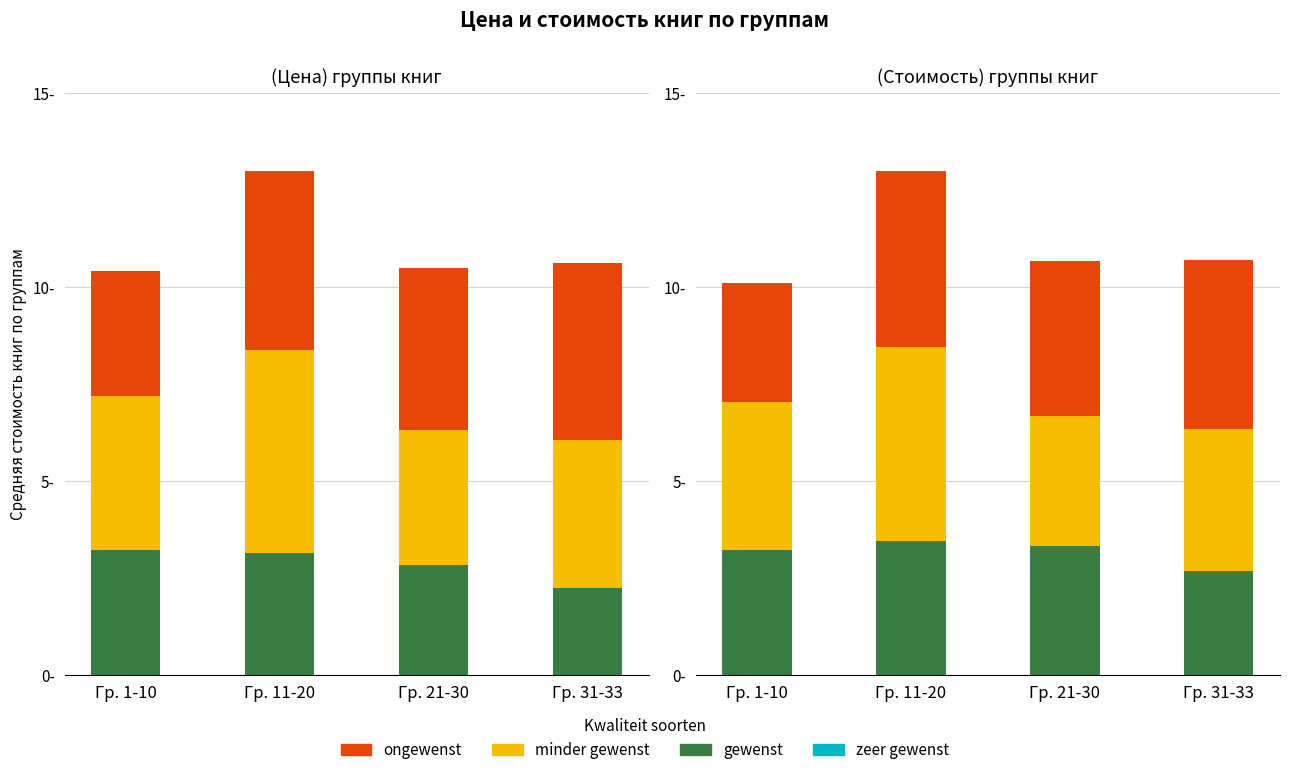

What value does the minder gewenst series have at Гр. 11-20?

5.0